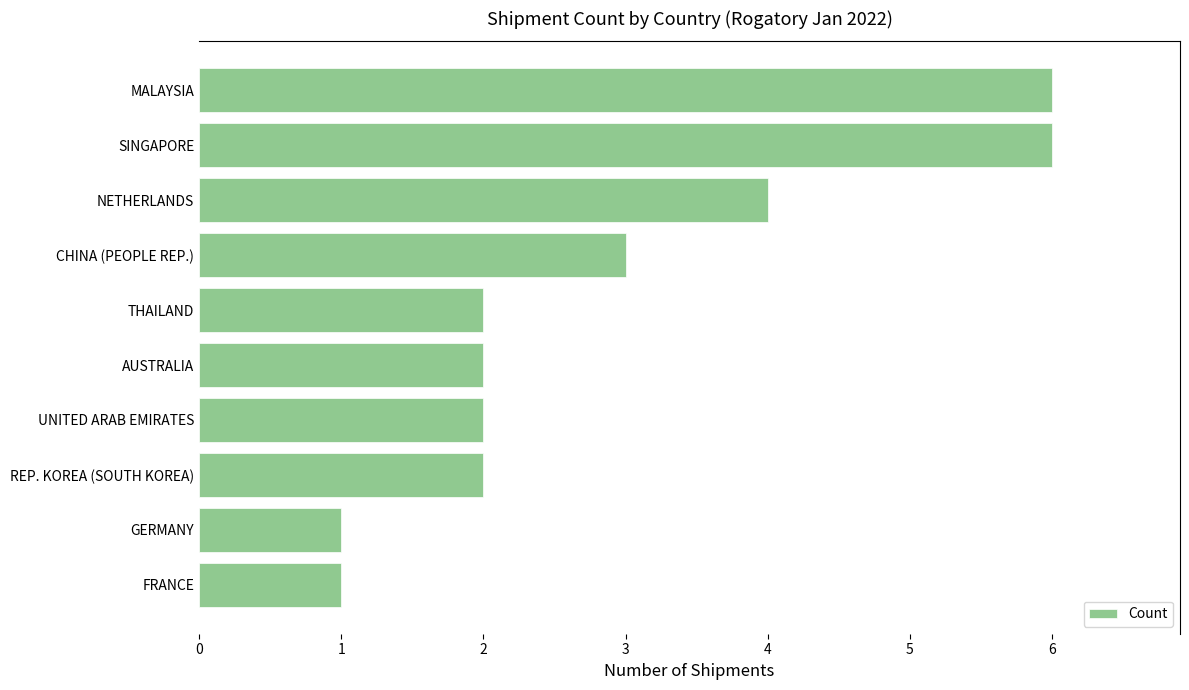

The chart shows a value of 2 at UNITED ARAB EMIRATES. True or false?

True